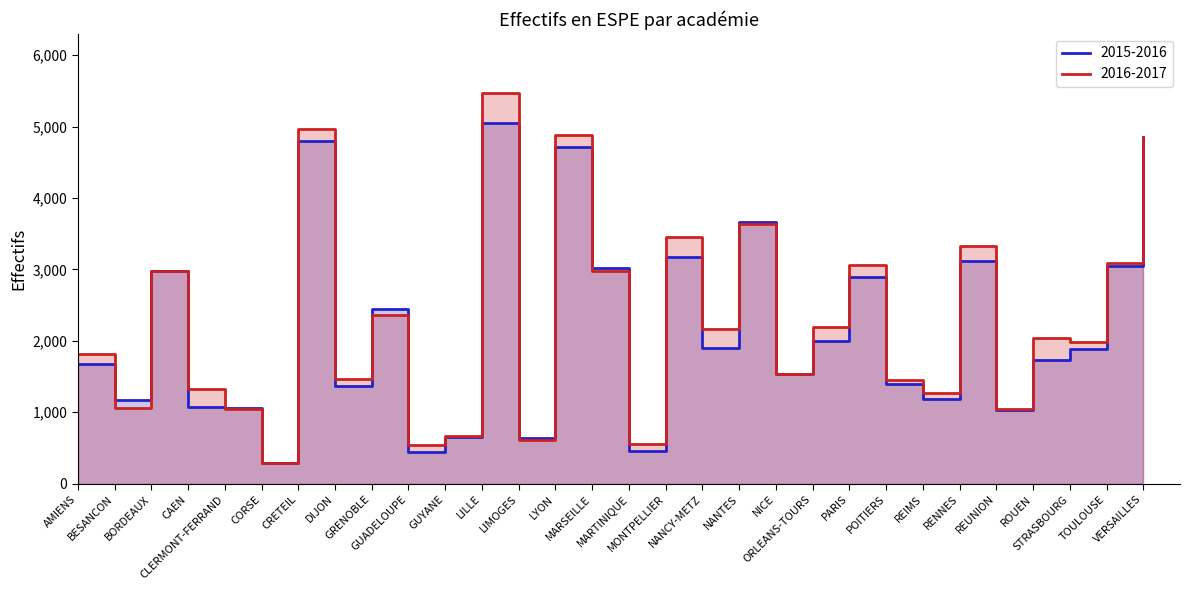

At which label does 2015-2016 first exceed 1885?

BORDEAUX